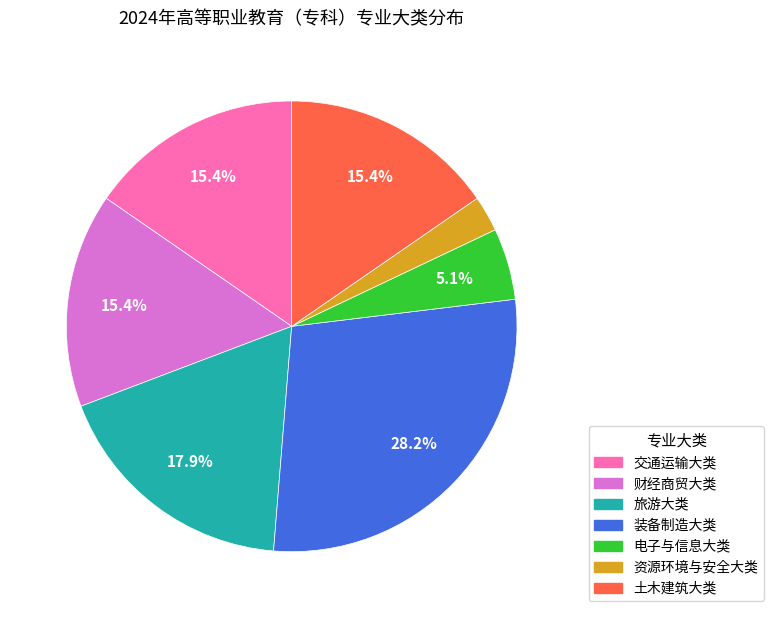

Which category has the smallest portion of the pie?

资源环境与安全大类